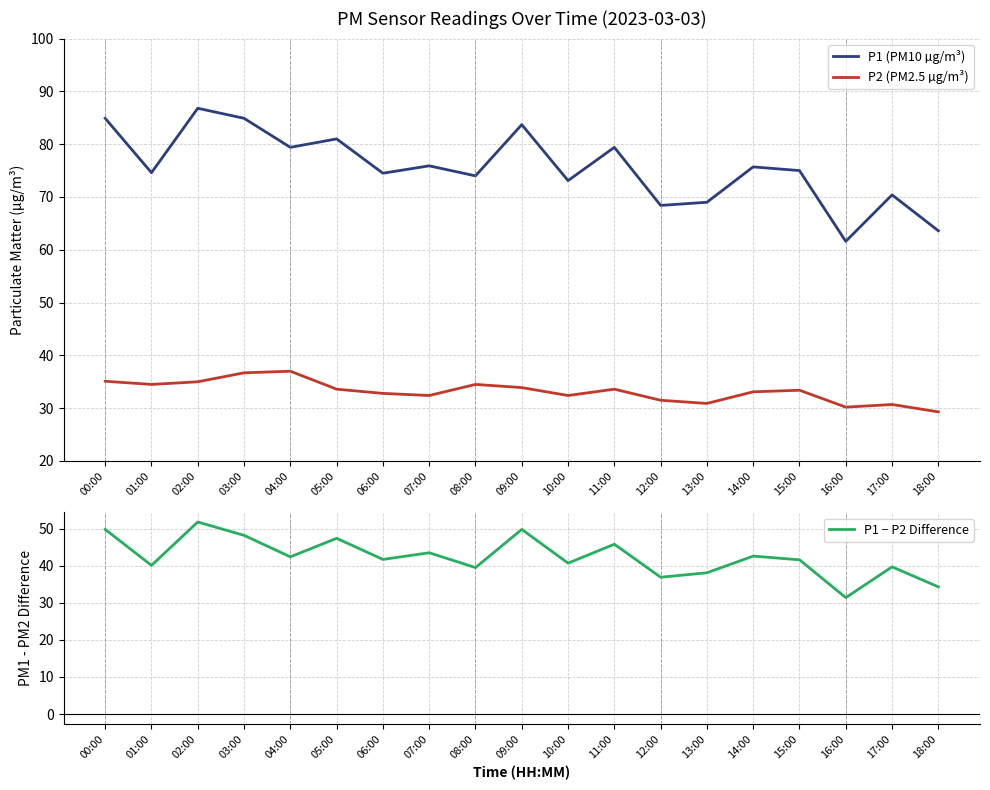

What is the label of the 15th point from the left?

14:00